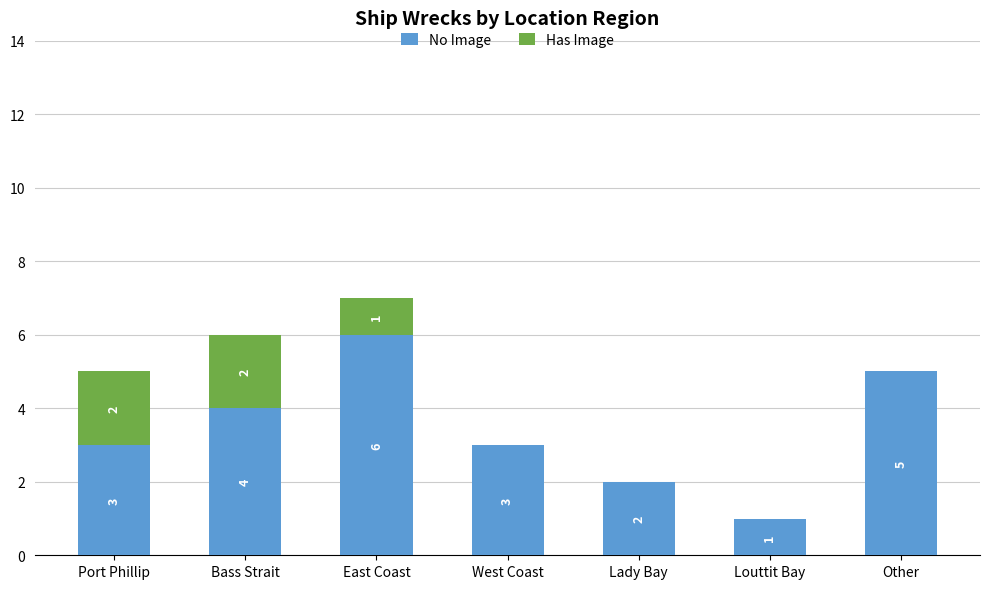

What is the highest value of the No Image series?

6